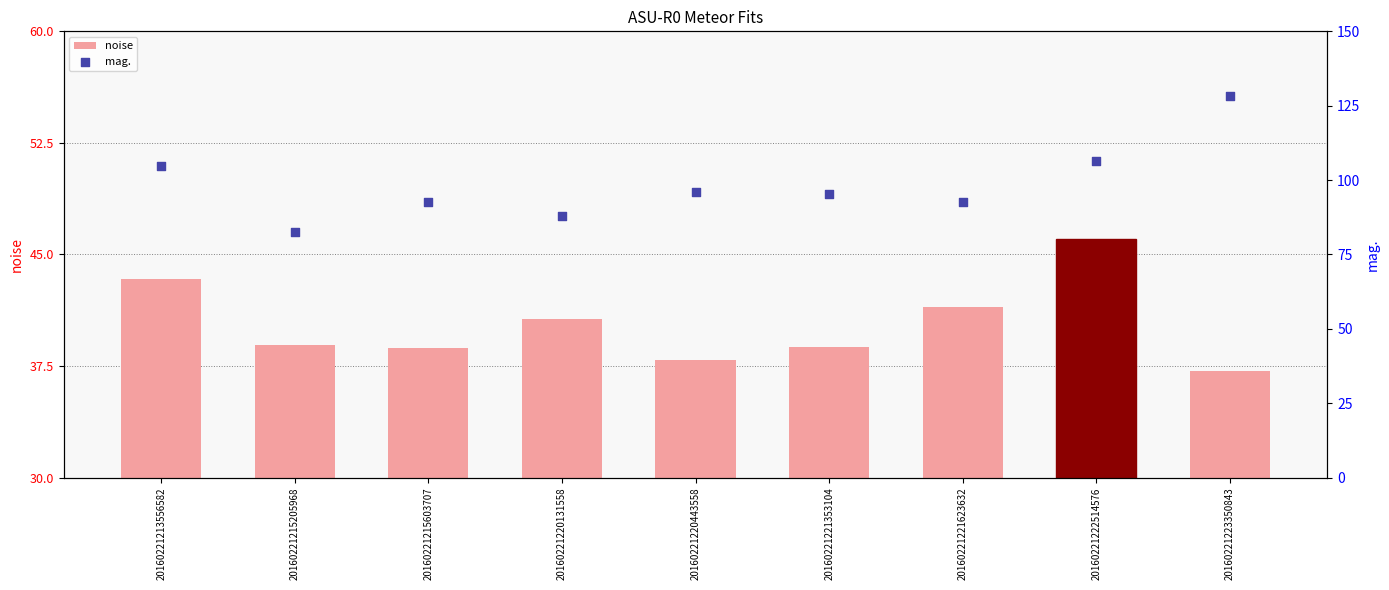

Which series has the widest spread of Y values?

mag.